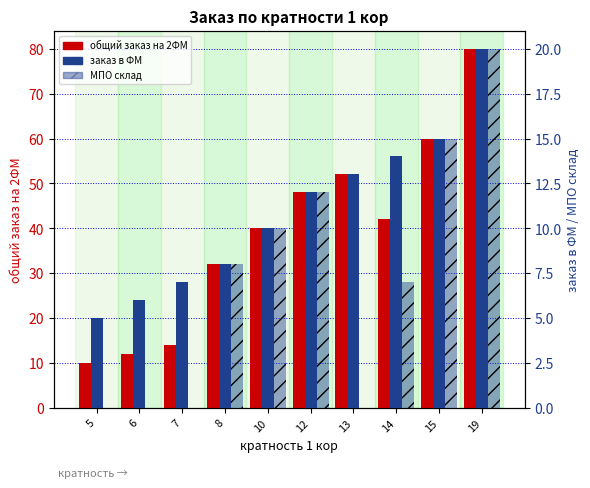

Which series has the largest range (max minus min)?

общий заказ на 2ФМ